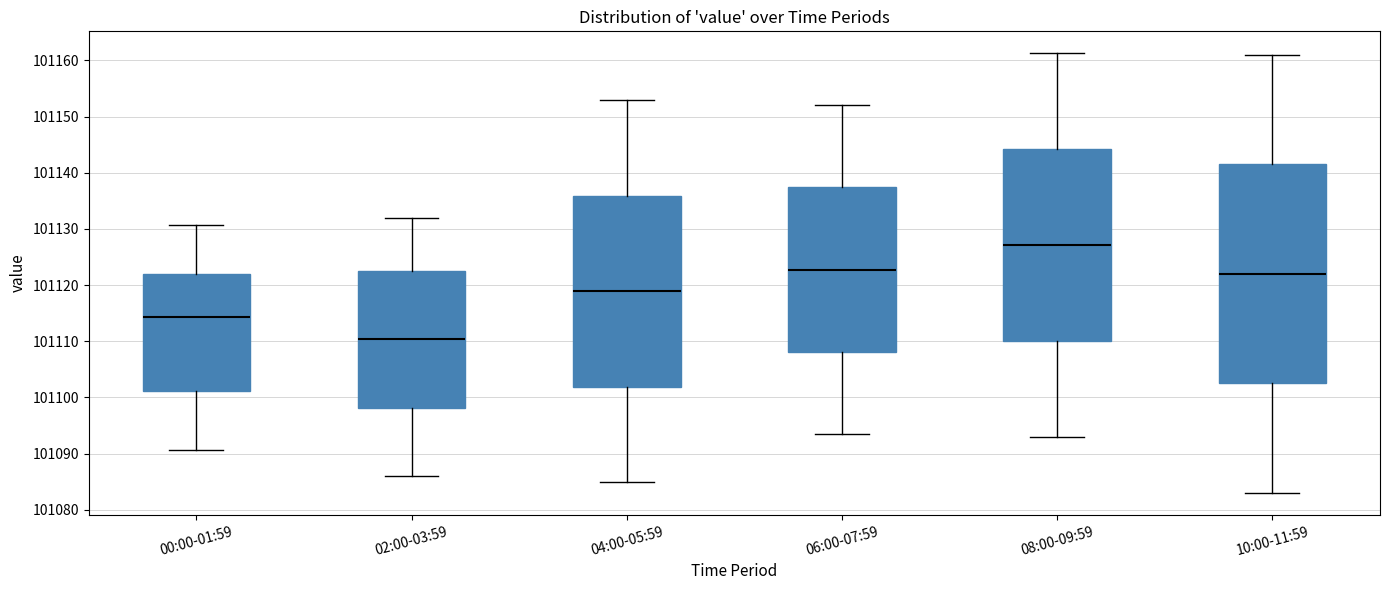

Which box is the tallest, from its lower edge to its upper edge?

10:00-11:59